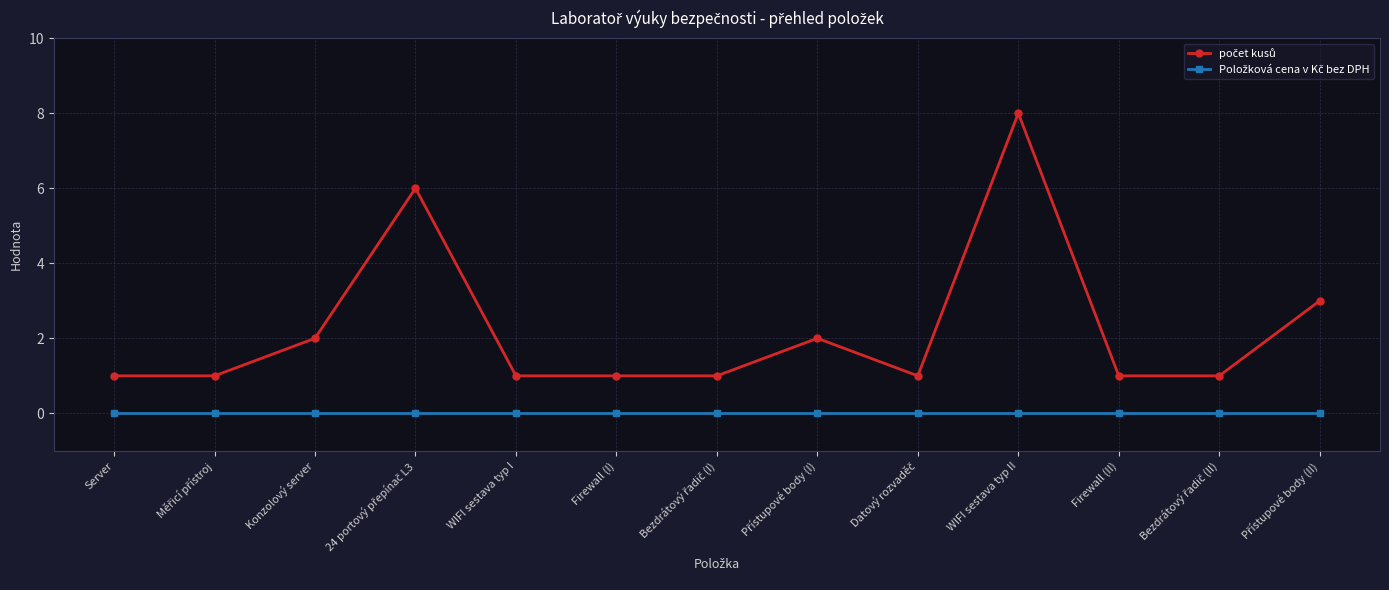

What is the label of the 3rd point from the right?

Firewall (II)